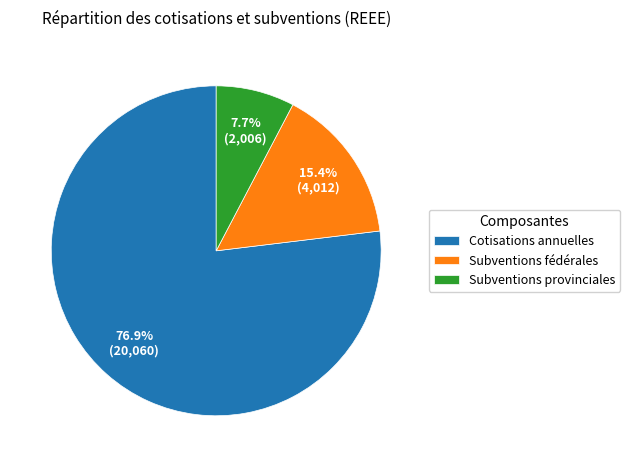

How much of the chart is everything except Subventions provinciales?

92.3%